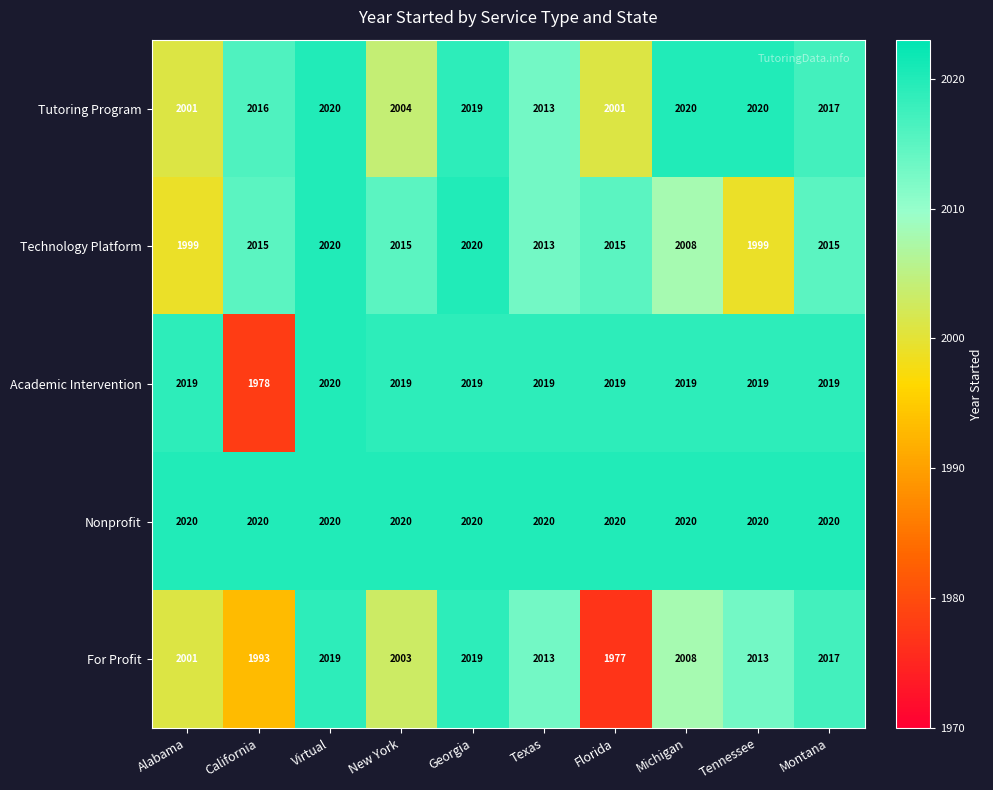

What is the spread (max minus min) of values at California?

42